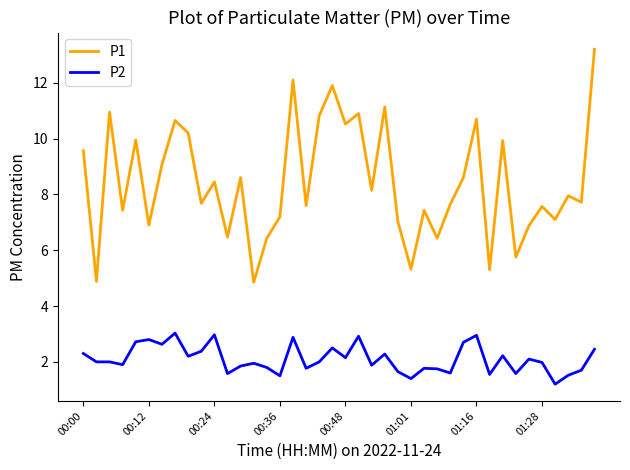

Which series has the widest spread of values?

P1